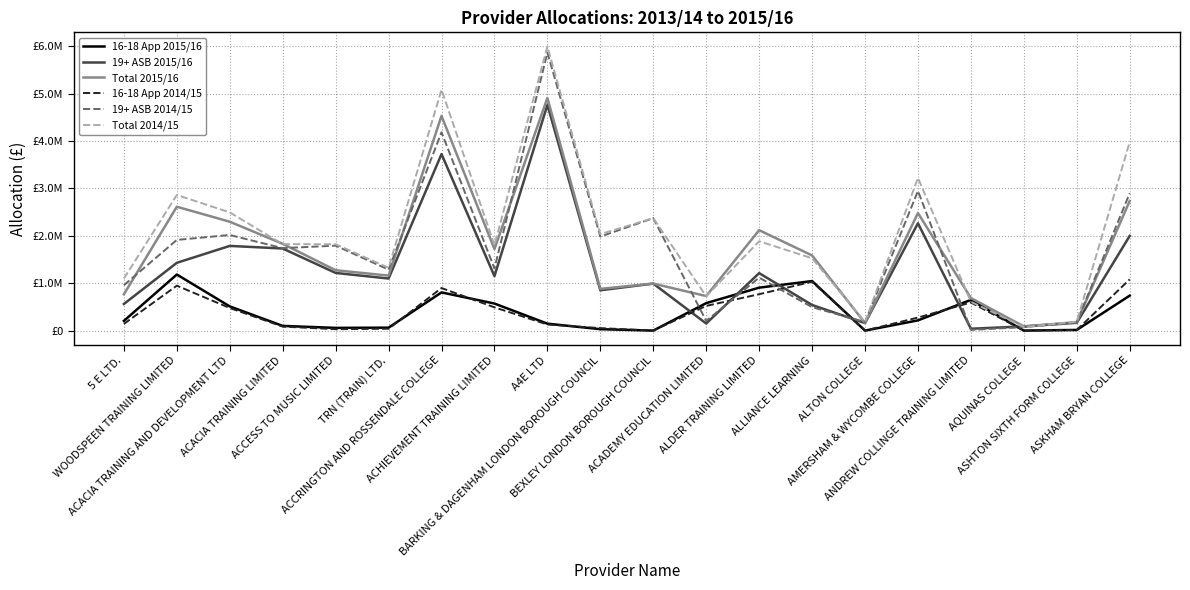

Which series has the widest spread of values?

Total 2014/15